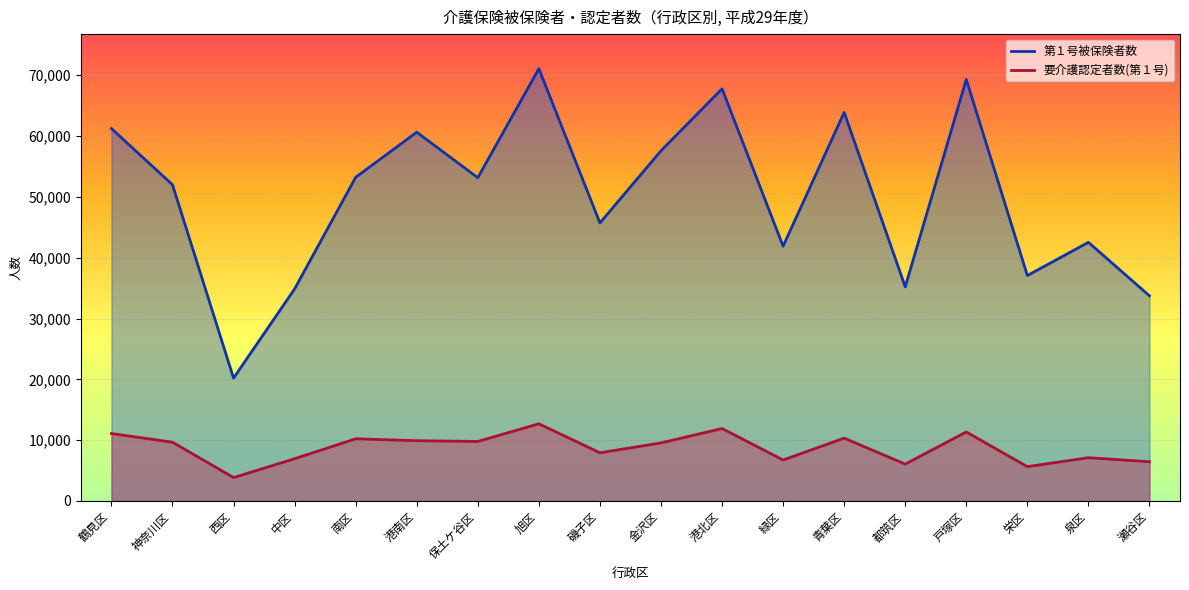

Is it true that 要介護認定者数(第１号) equals 9667 at 神奈川区?

True